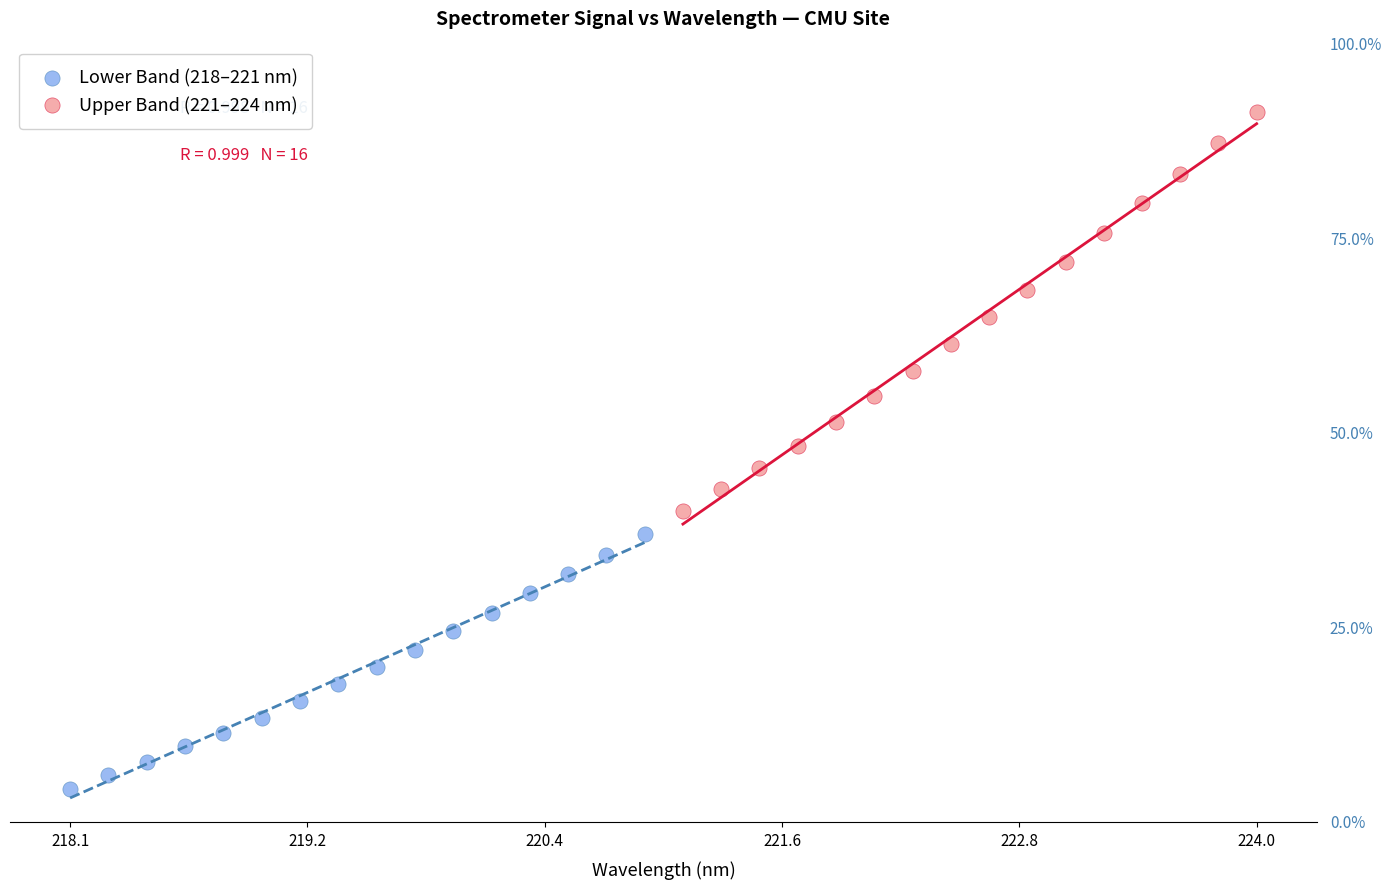

What are all the series names shown in the legend?

Lower Band (218–221 nm), Upper Band (221–224 nm)